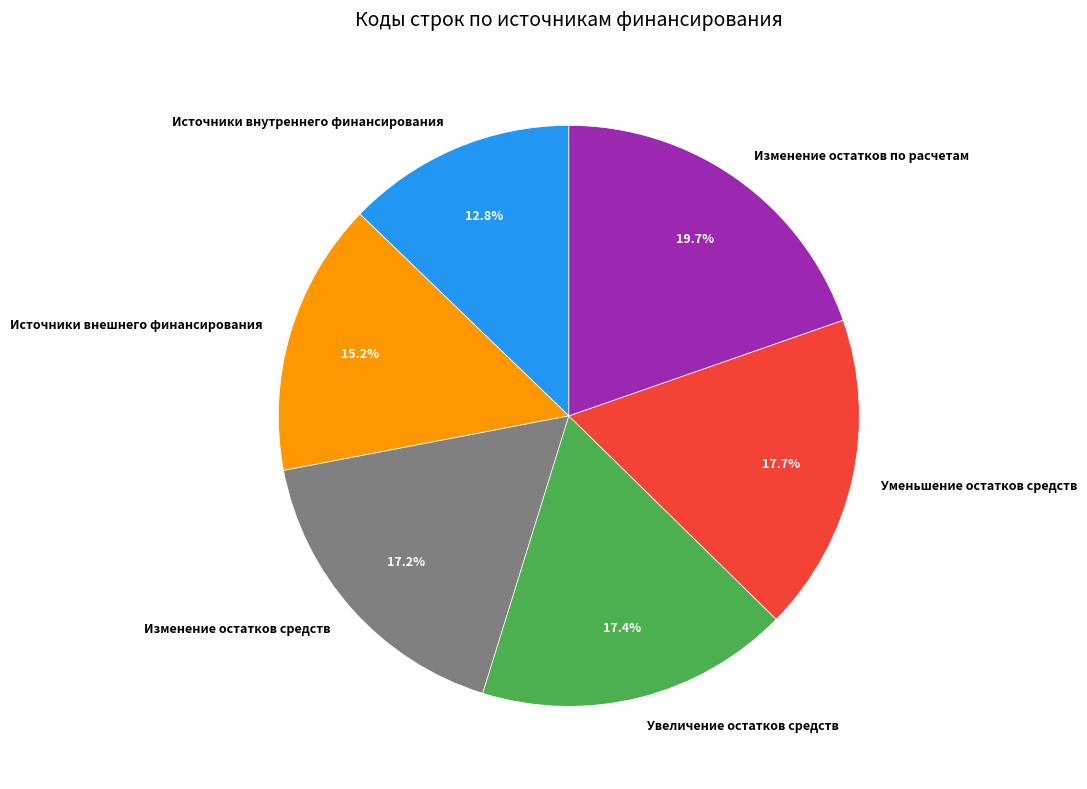

How many segments does this pie chart have?

6